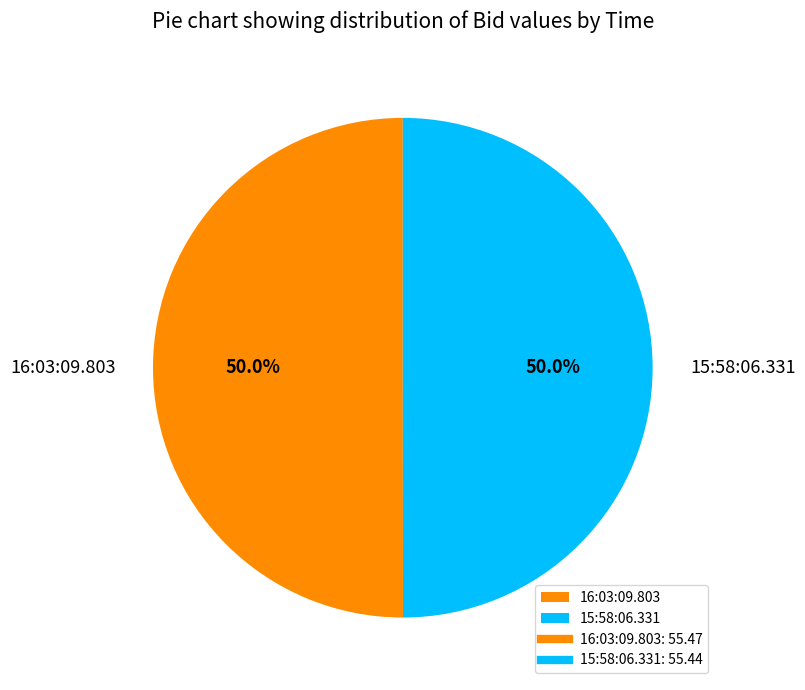

True or false: 16:03:09.803 accounts for 57% of the total.

False